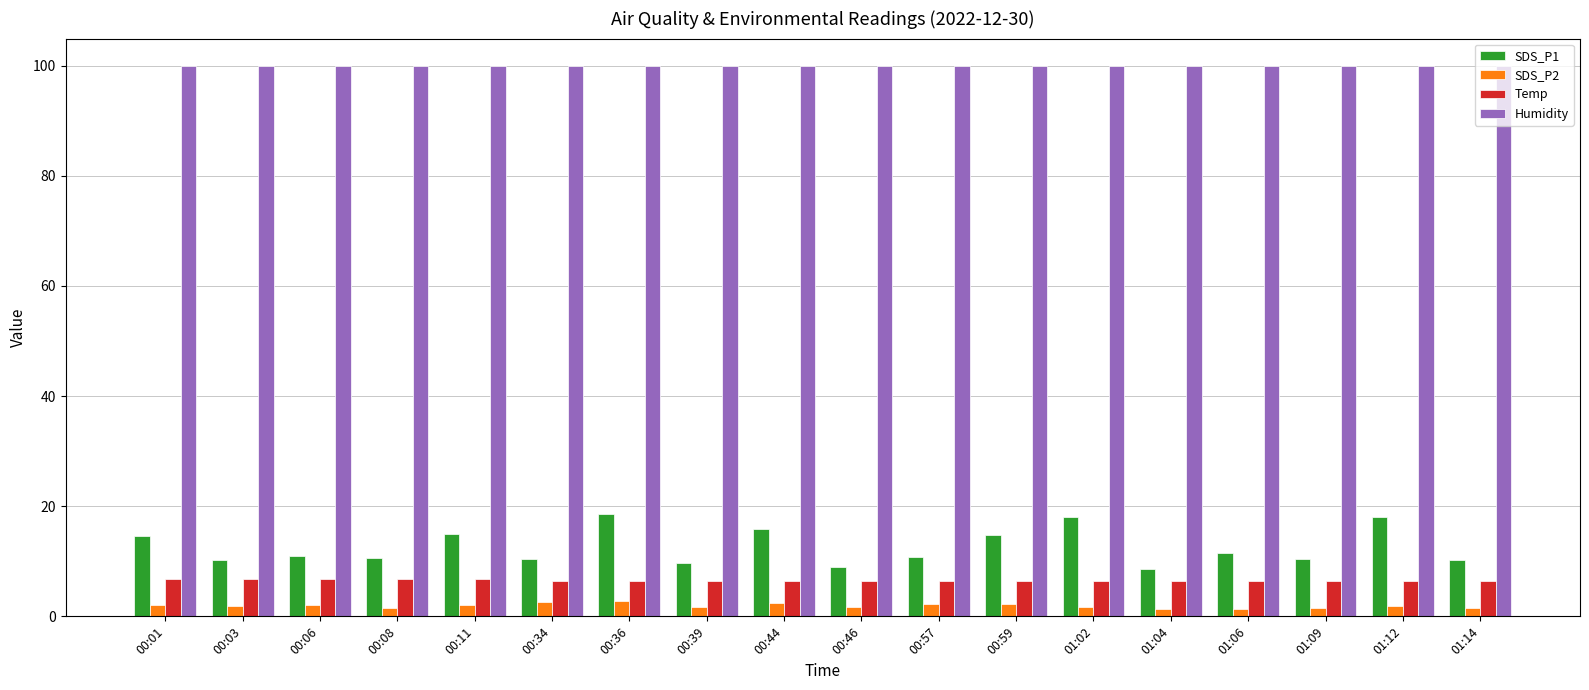

Between 01:04 and 01:06, which series saw the biggest shift?

SDS_P1